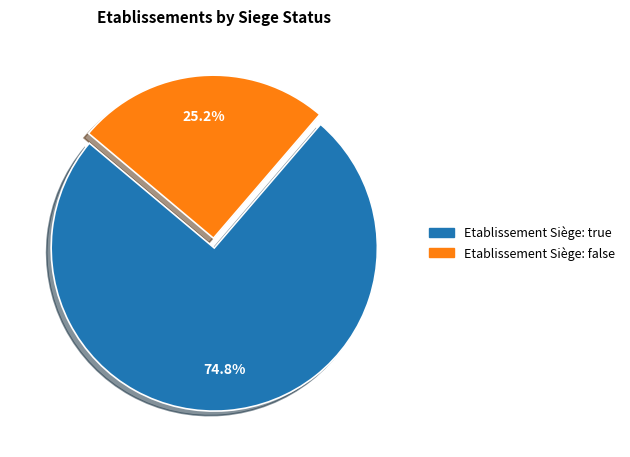

Is there any slice that represents more than half of the pie?

Yes